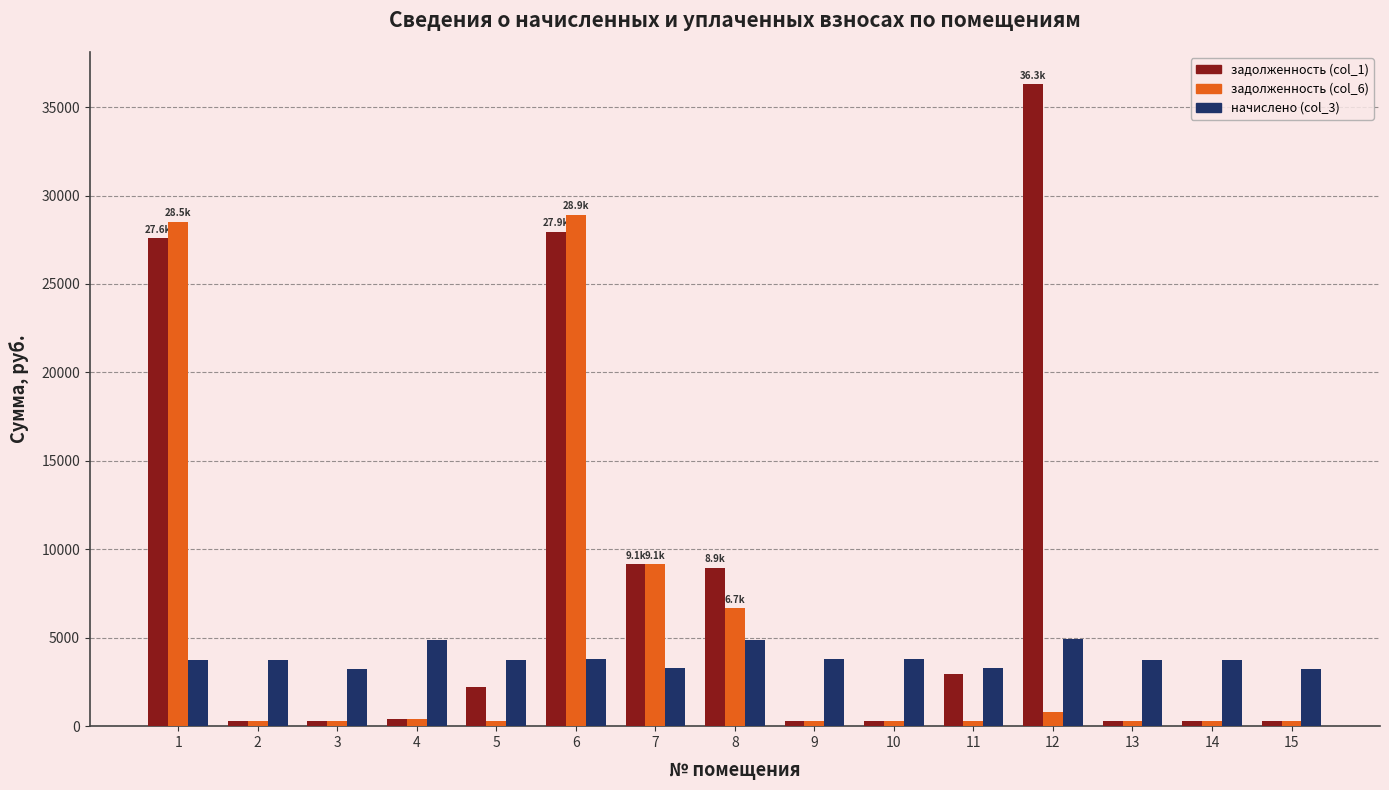

Where does the задолженность (col_1) series first go above 407?

1